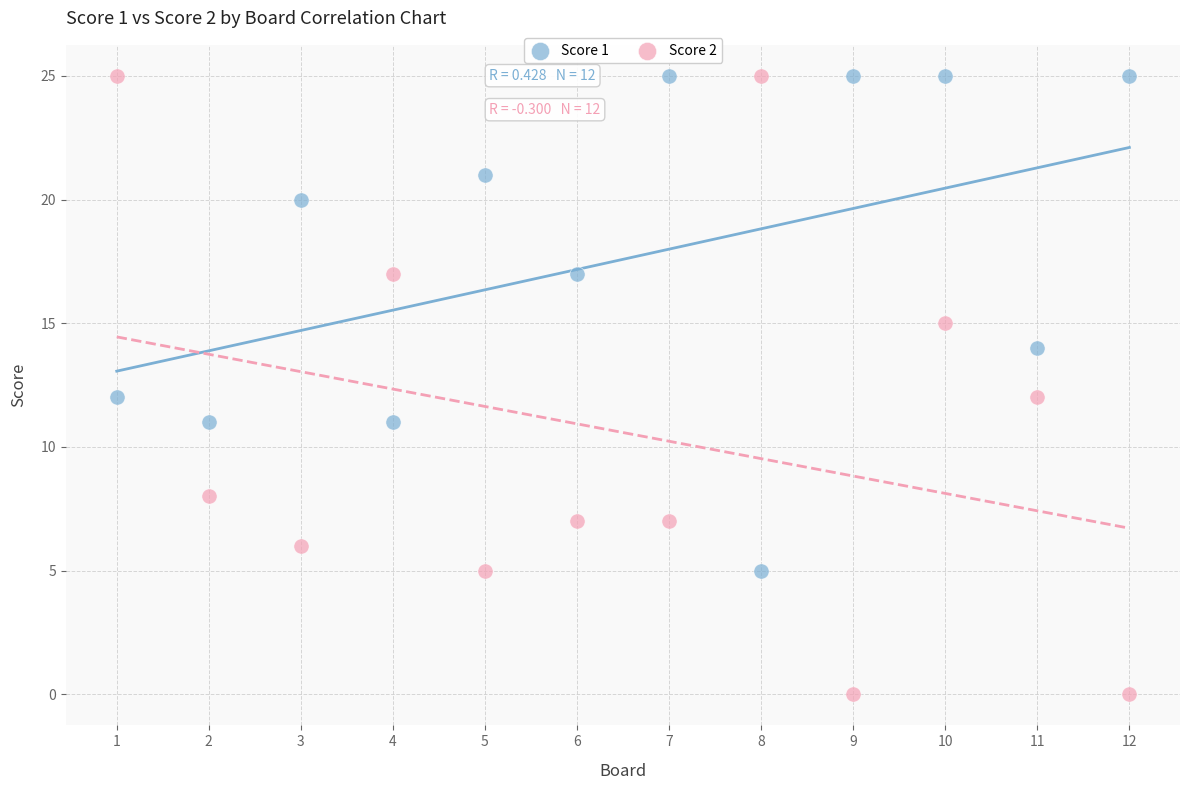

What is the X range (max minus min) for the scatter plot?

11